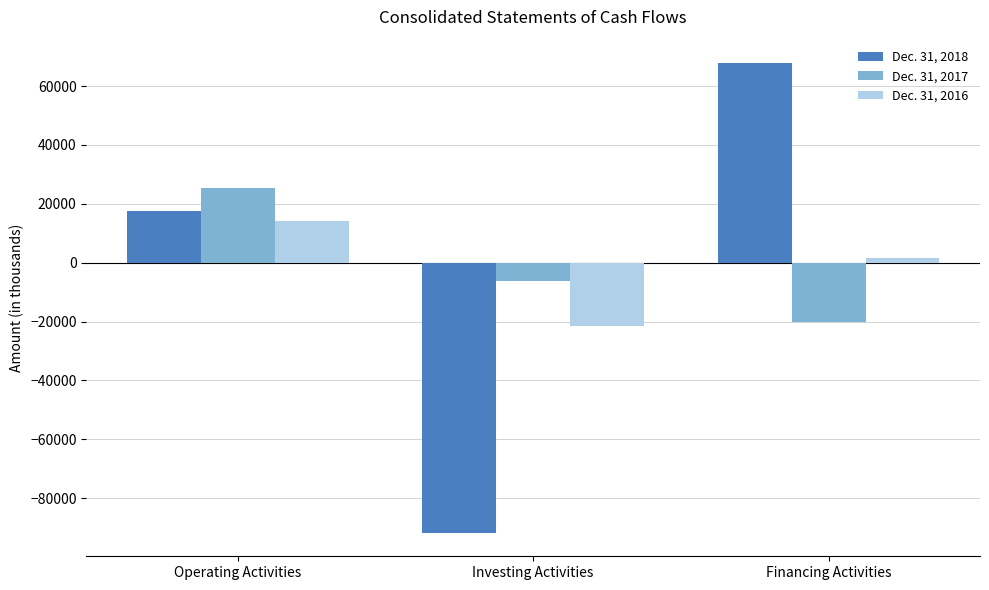

Reading left to right, transcribe all the data shown in this chart.

Dec. 31, 2018: 17452	-91746	67777
Dec. 31, 2017: 25407	-6201	-20166
Dec. 31, 2016: 14303	-21393	1580